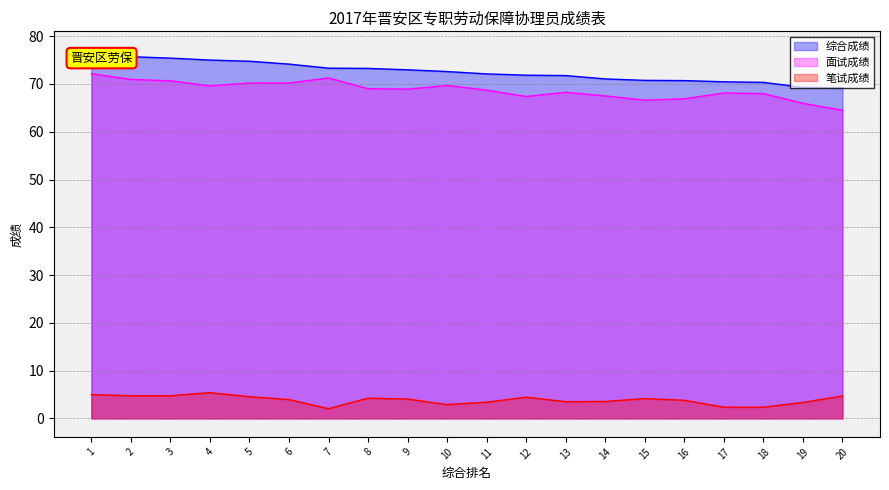

Rank the categories by 综合成绩 value from lowest to highest.

20, 19, 18, 17, 16, 15, 14, 13, 12, 11, 10, 9, 8, 7, 6, 5, 4, 3, 2, 1